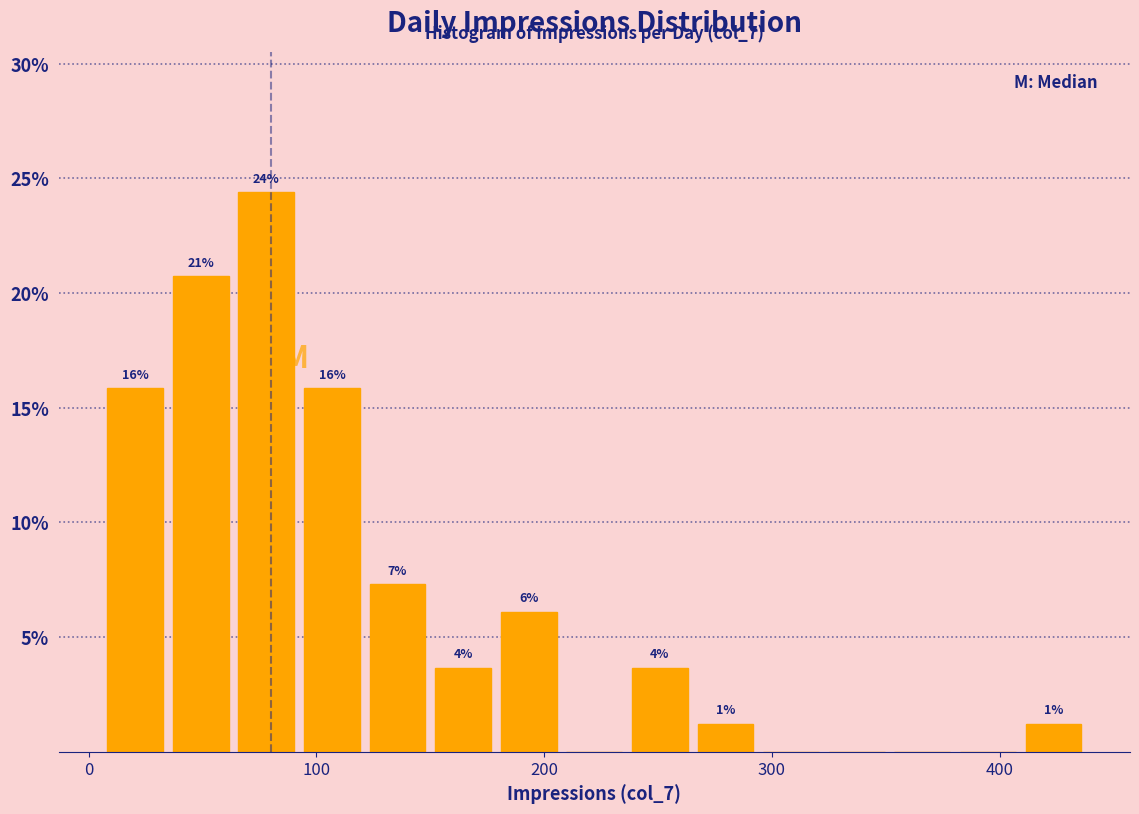

Around what value on the x-axis is the tallest bar? Give the approximate position of its centre, as read against the axis.

80